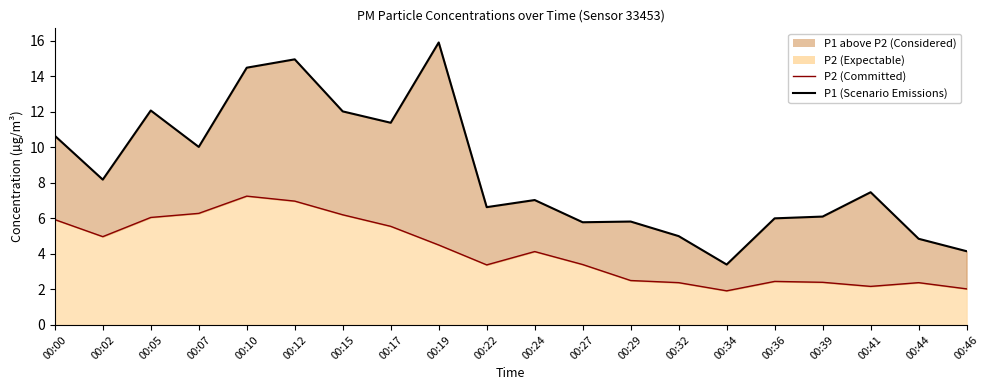

Reading right to left, what are all the values shown in this chart?

P1 (Scenario): 00:46=4.2	00:44=4.8	00:41=7.5	00:39=6.1	00:36=6.0	00:34=3.4	00:32=5.0	00:29=5.8	00:27=5.8	00:24=7.0	00:22=6.6	00:19=15.9	00:17=11.4	00:15=12.0	00:12=14.9	00:10=14.5	00:07=10.0	00:05=12.1	00:02=8.2	00:00=10.7
P2: 00:46=2.0	00:44=2.4	00:41=2.2	00:39=2.4	00:36=2.5	00:34=1.9	00:32=2.4	00:29=2.5	00:27=3.4	00:24=4.1	00:22=3.4	00:19=4.5	00:17=5.5	00:15=6.2	00:12=7.0	00:10=7.2	00:07=6.3	00:05=6.0	00:02=5.0	00:00=5.9